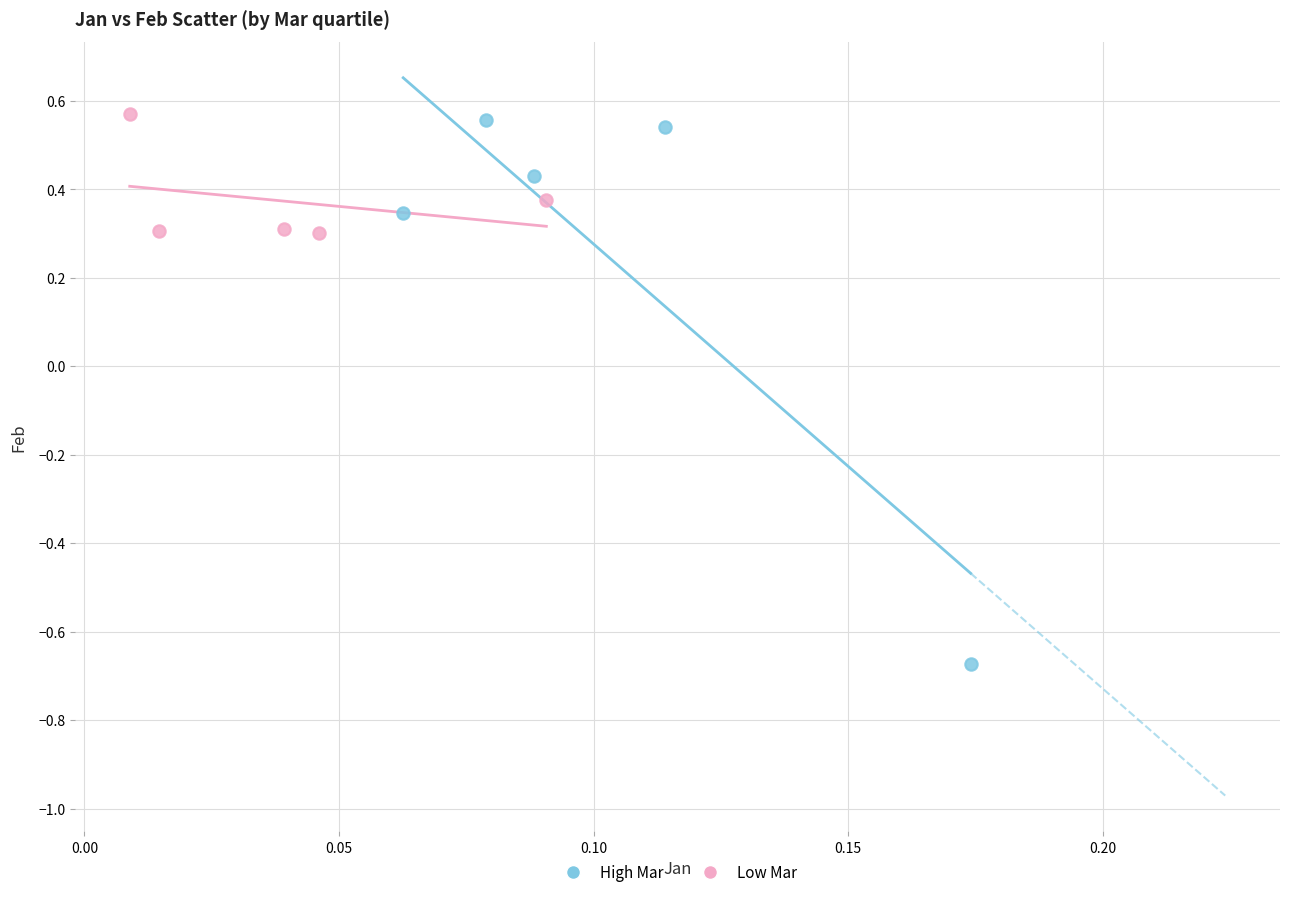

What are all the series names shown in the legend?

High Mar, Low Mar